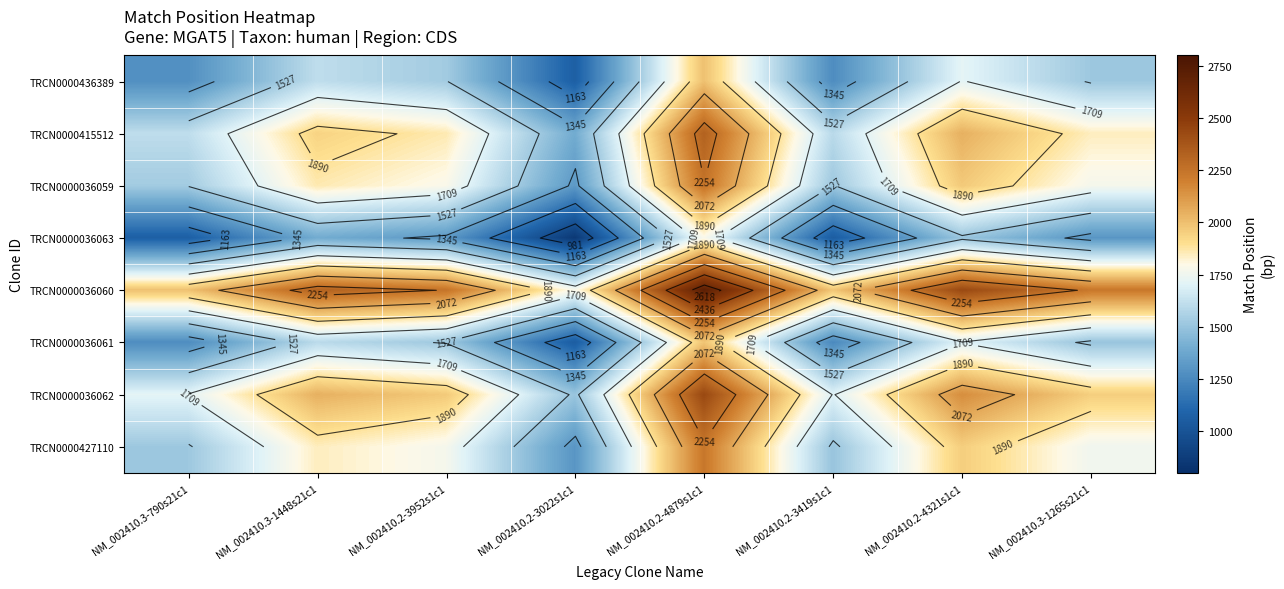

At which category is the sum across all series the highest?

NM_002410.2-4879s1c1